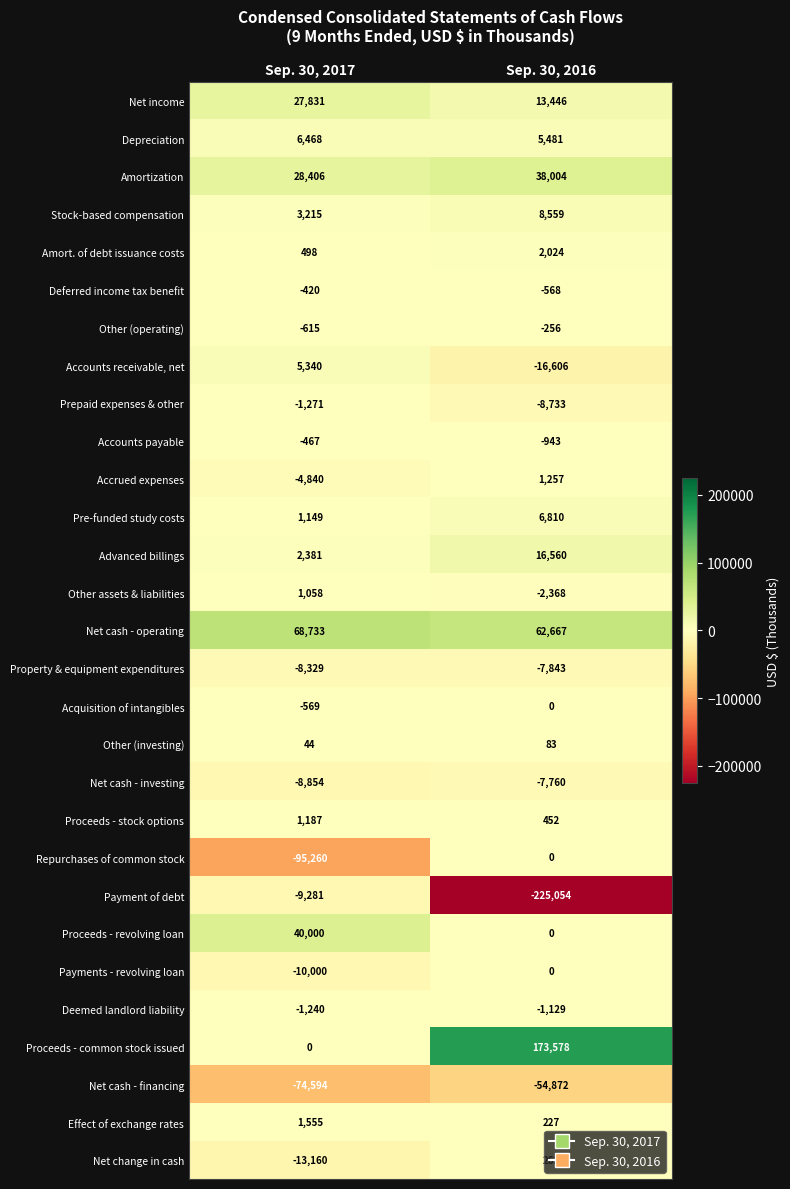

What is the minimum value shown in the chart?

-225054